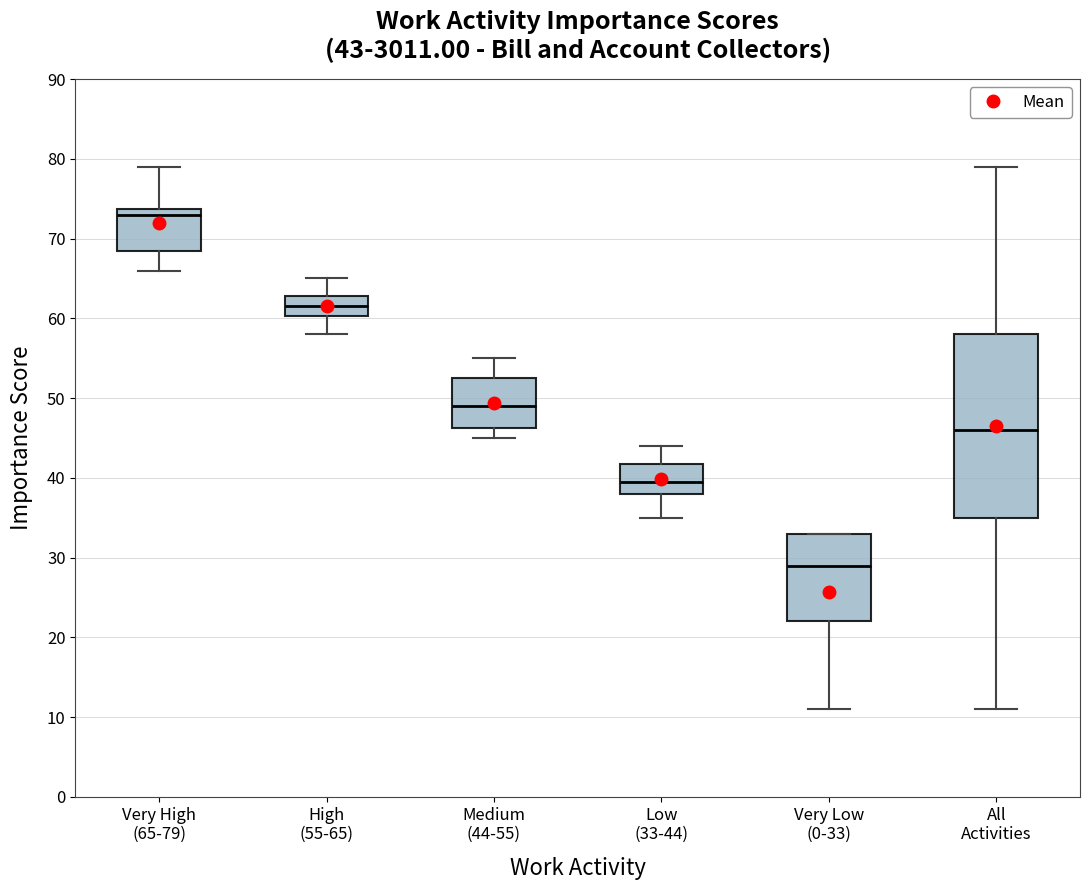

Which box's median line is the highest?

Very High (65-79)